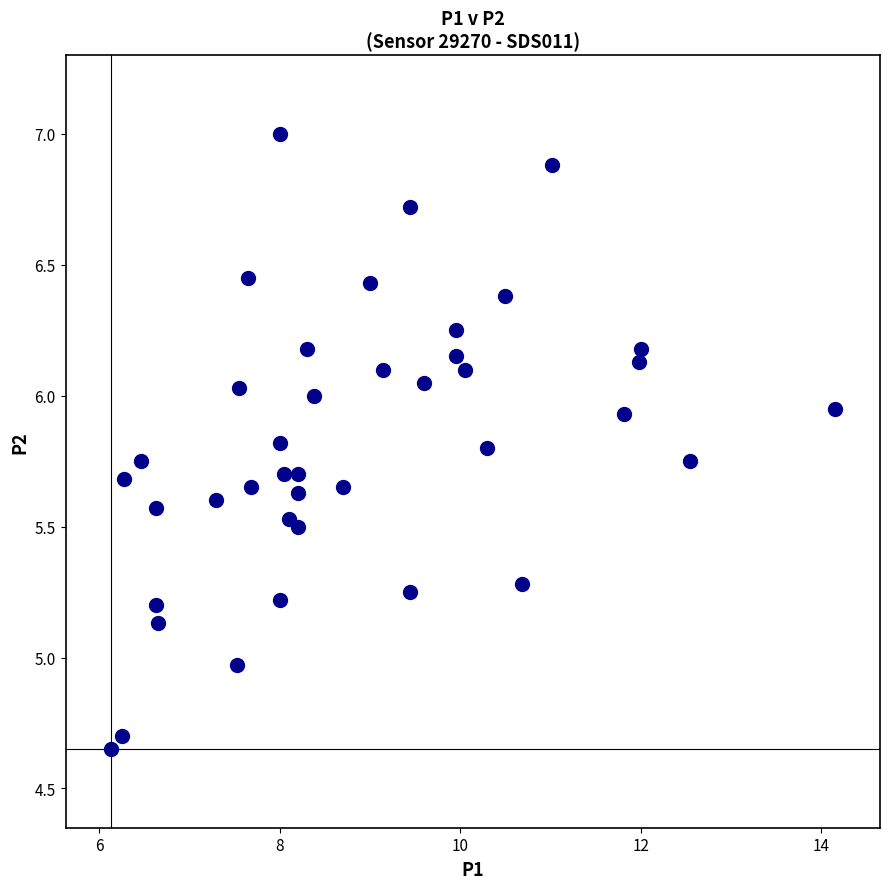

What is the range of X values (max minus min)?

8.0